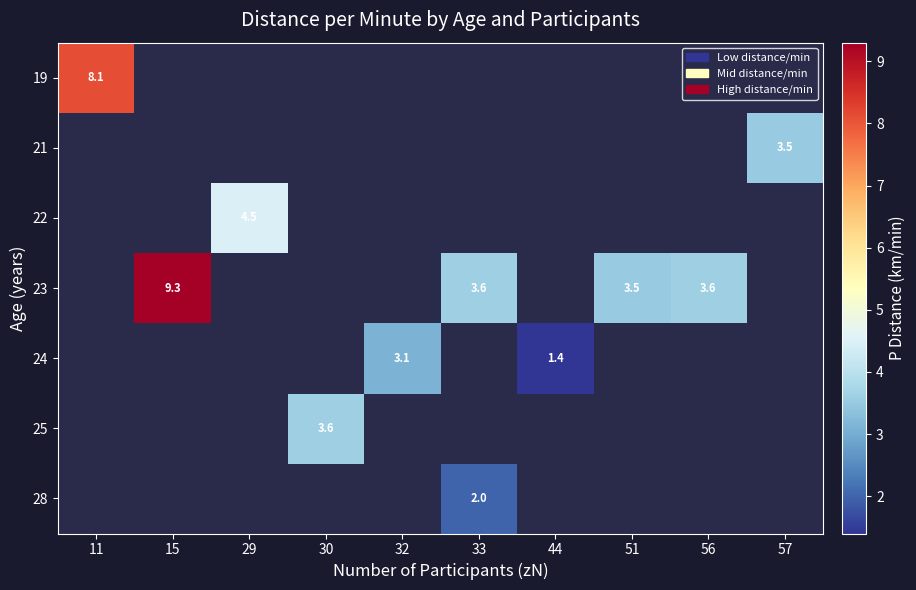

At how many categories does at least one series exceed 4?

3